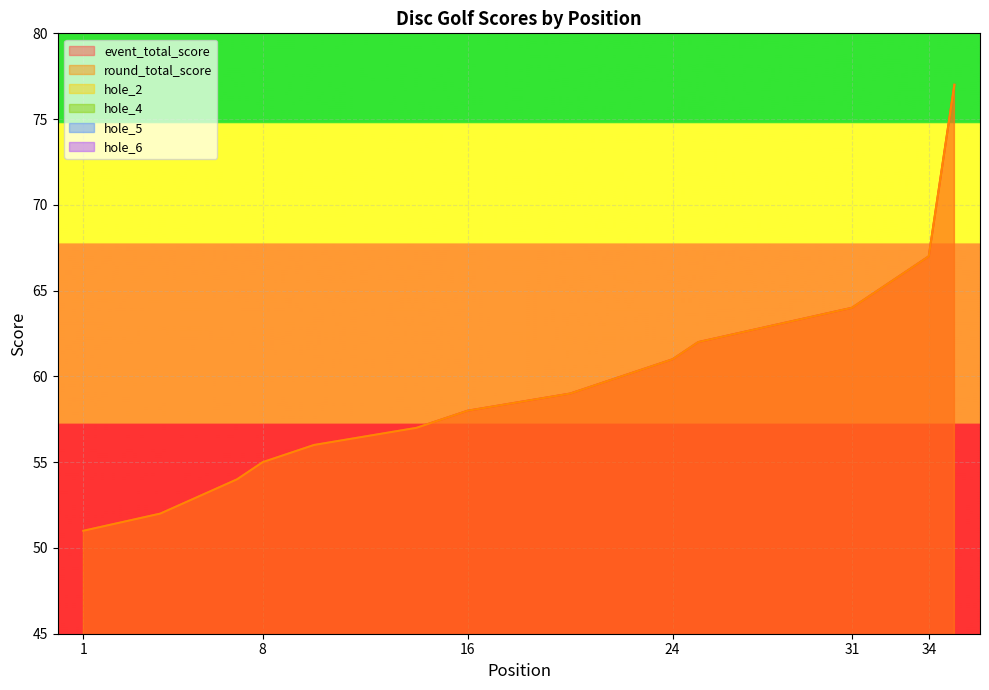

Count the number of categories in the chart.

35